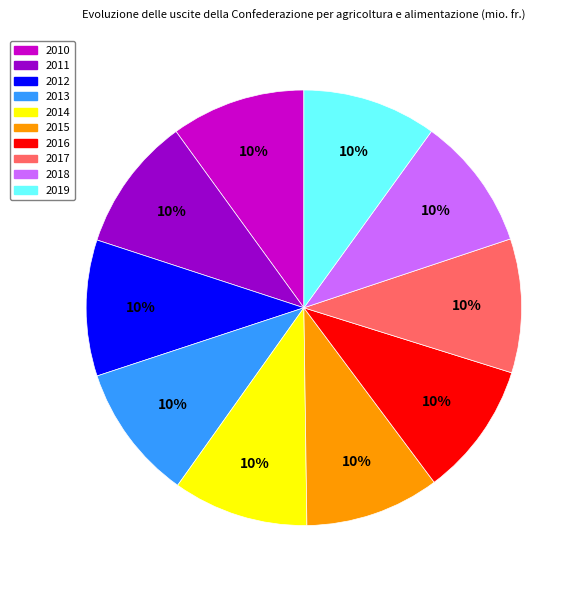

To the nearest percent, what is the combined percentage of 2015 and 2016?

20%